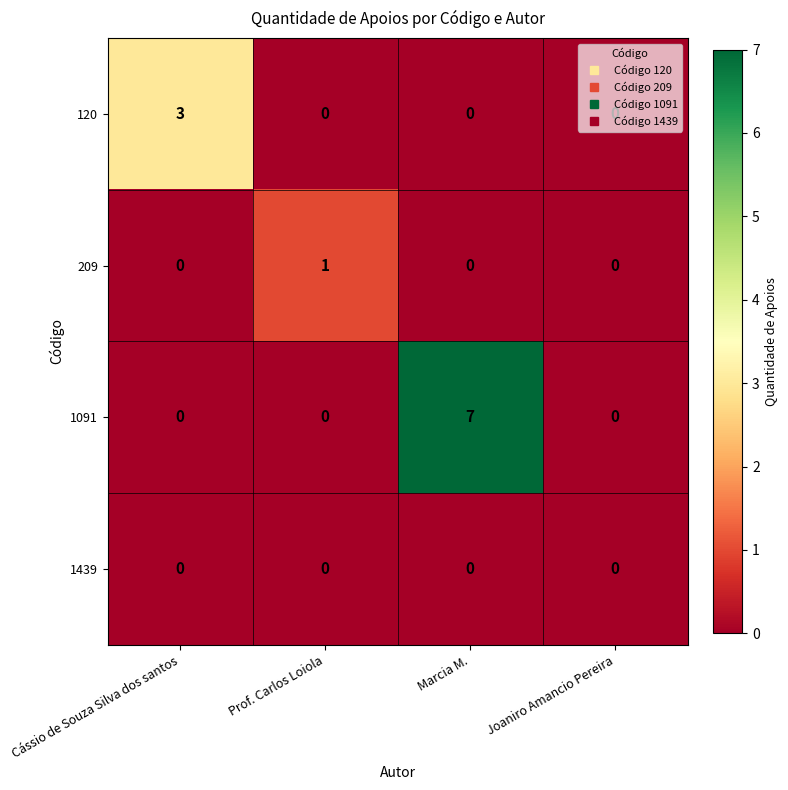

What is the difference between the 1091 values at Prof. Carlos Loiola and Marcia M.?

7